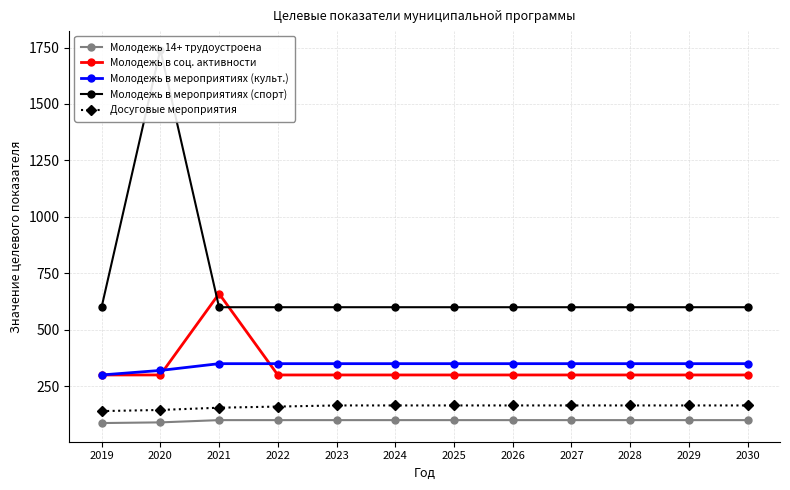

At how many categories does at least one series exceed 542?

12